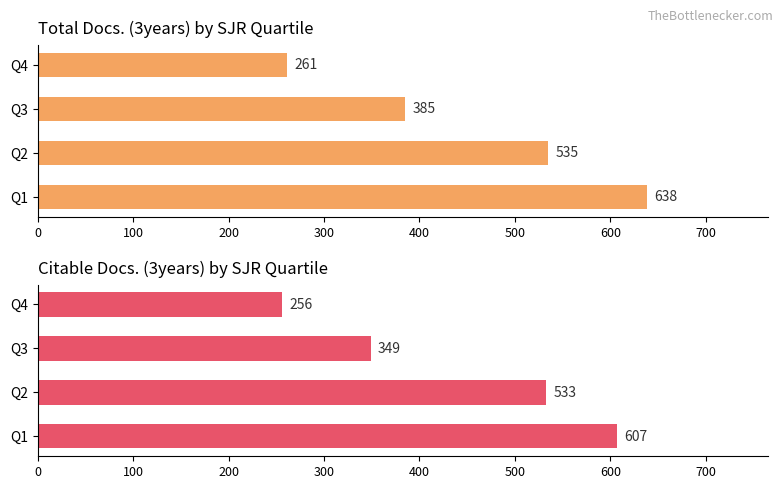

How many distinct data groups are displayed?

2